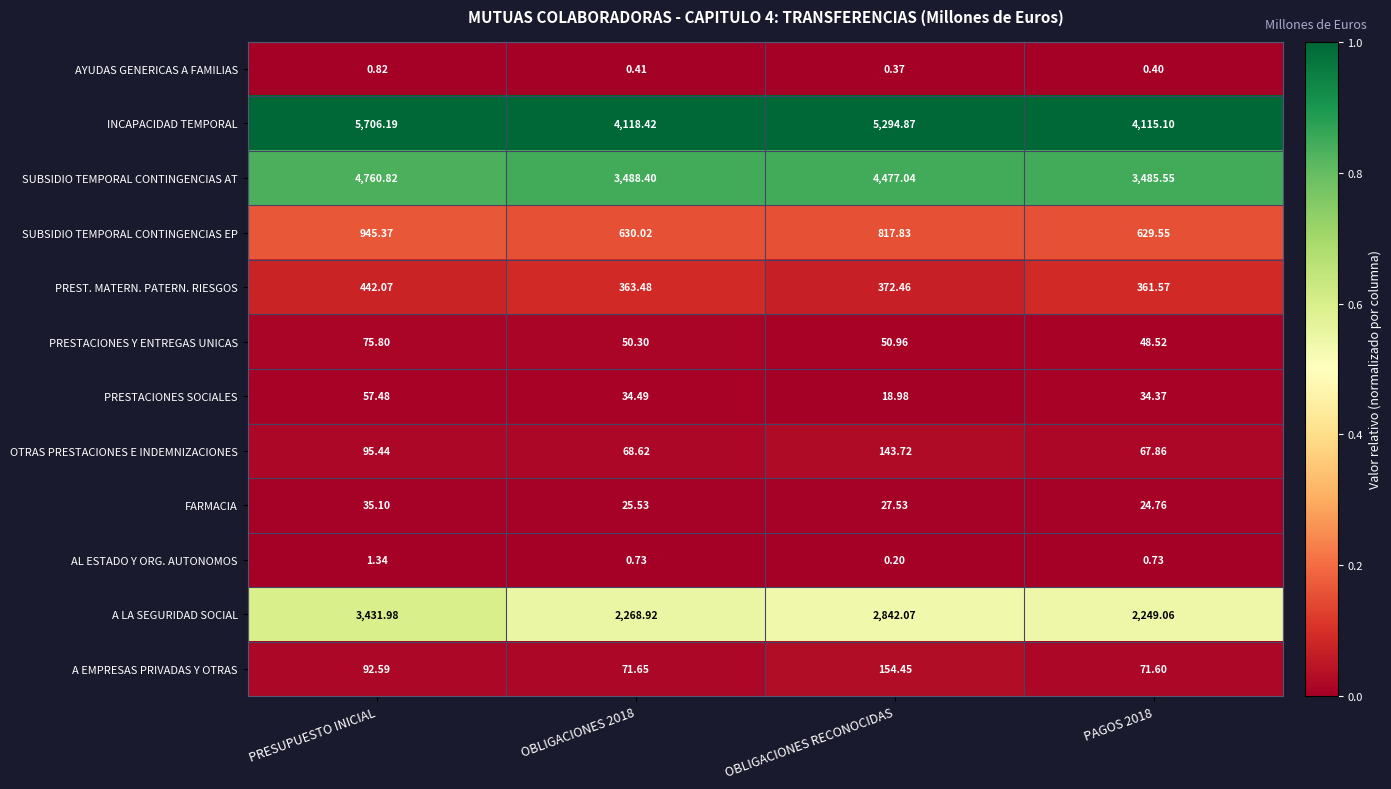

At which category does the chart reach its peak across all series?

PRESUPUESTO INICIAL